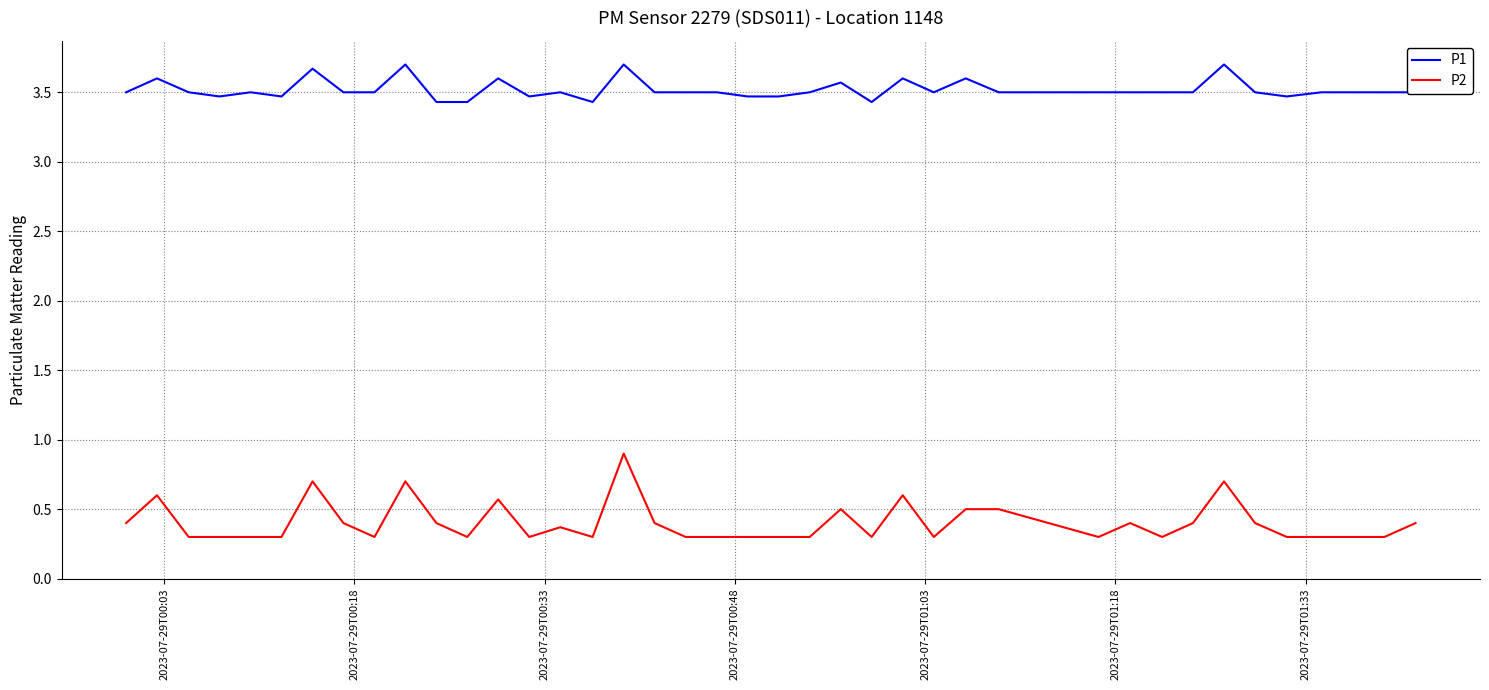

Which series has the largest total across all categories?

P1